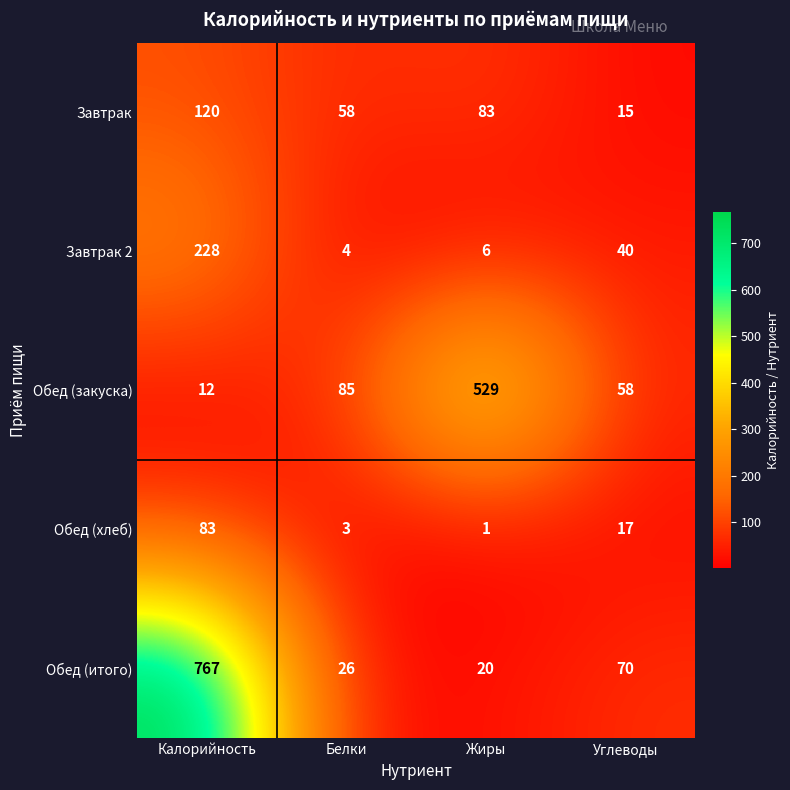

What is the maximum value shown in the chart?

767